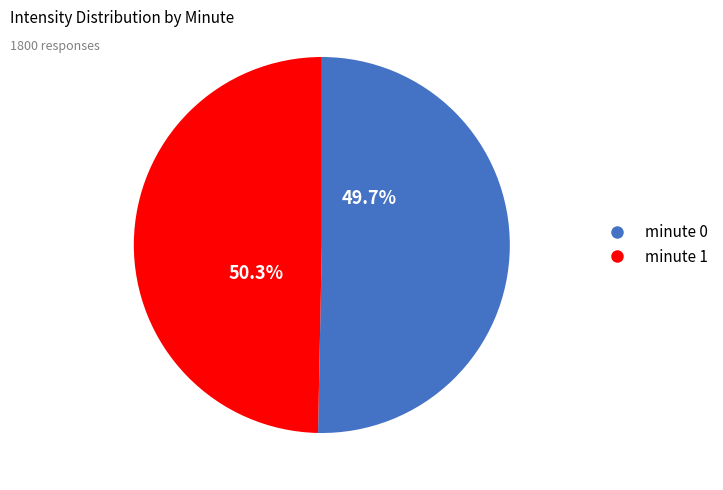

Is there a majority slice in this chart?

No